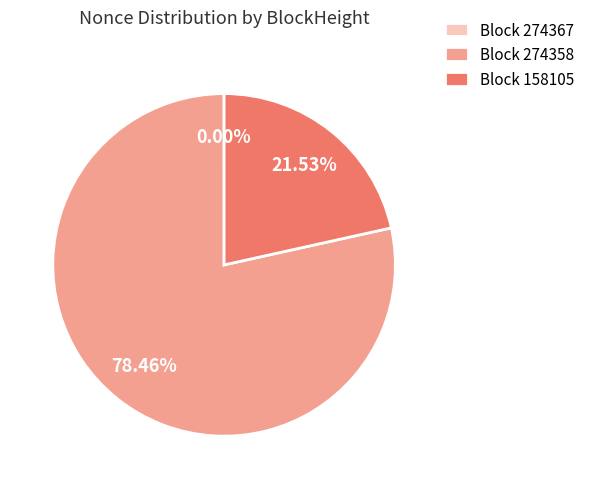

Do Block 158105 and Block 274358 together represent more than half of the pie?

Yes